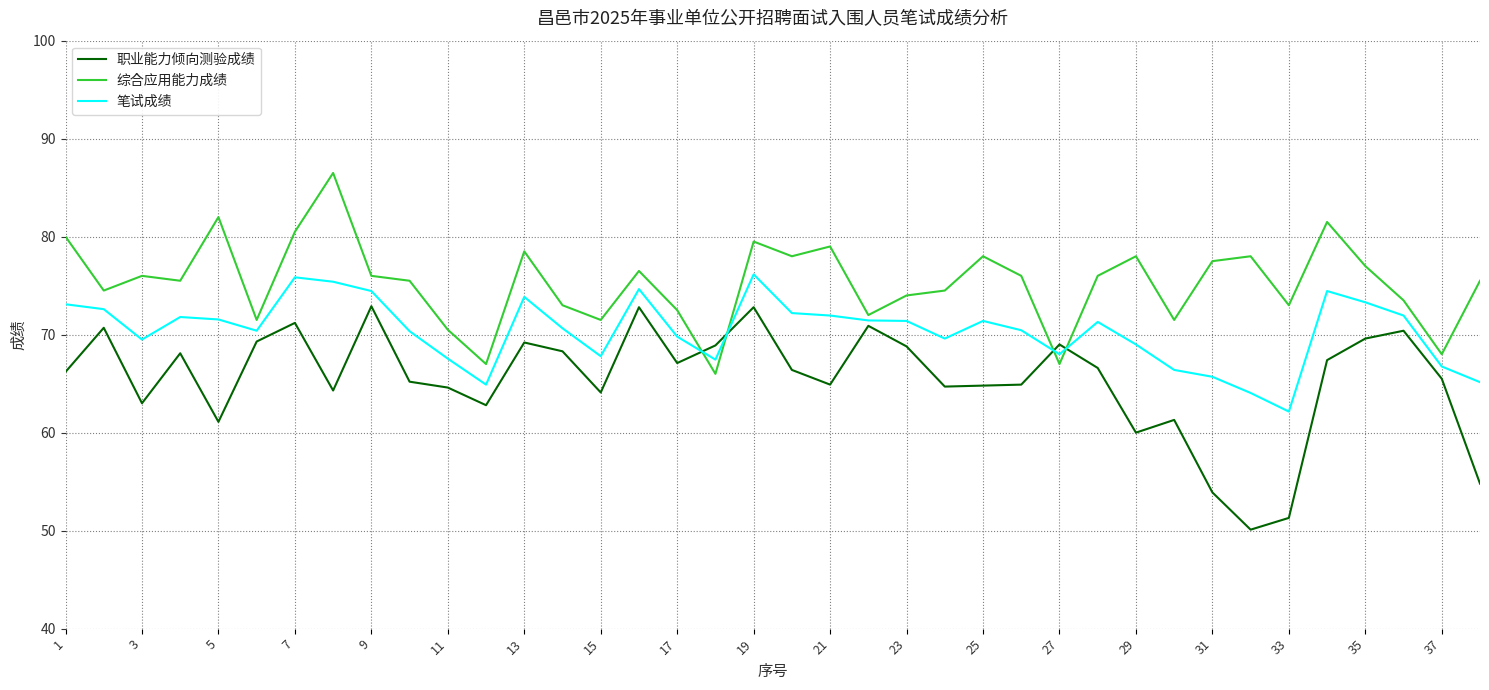

How many lines are shown in the chart?

3